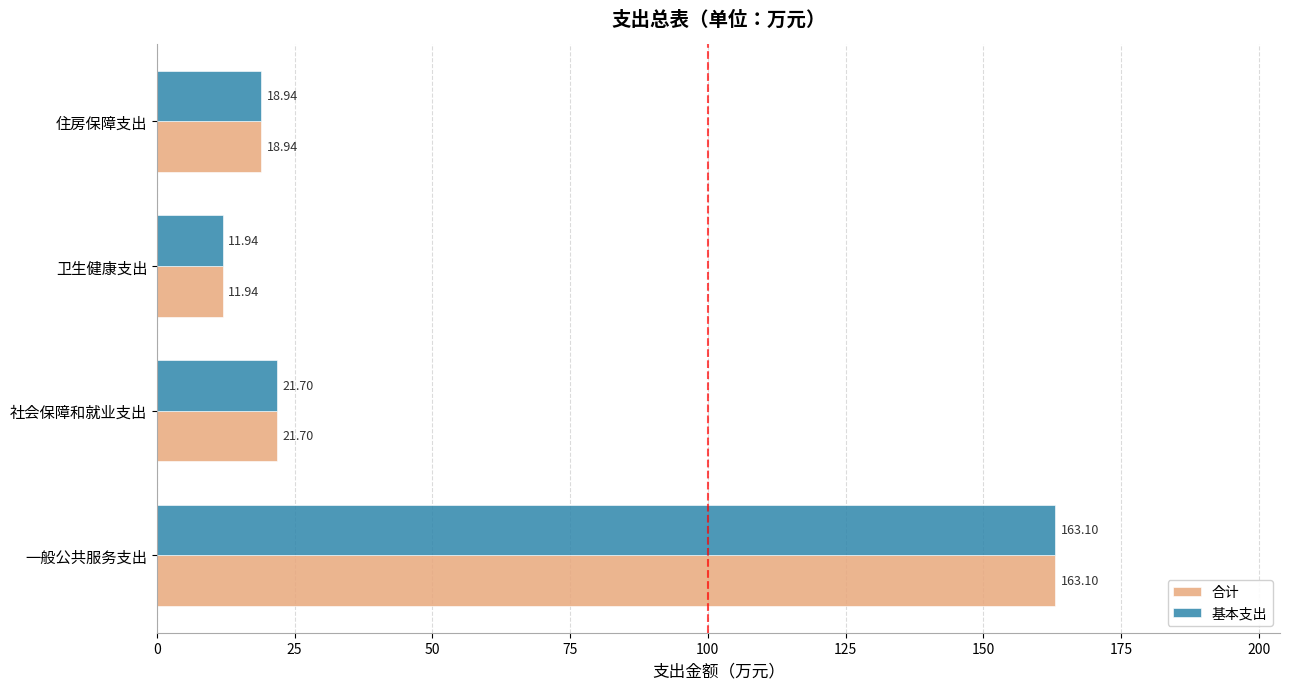

Rank the categories by 基本支出 value from highest to lowest.

一般公共服务支出, 社会保障和就业支出, 住房保障支出, 卫生健康支出